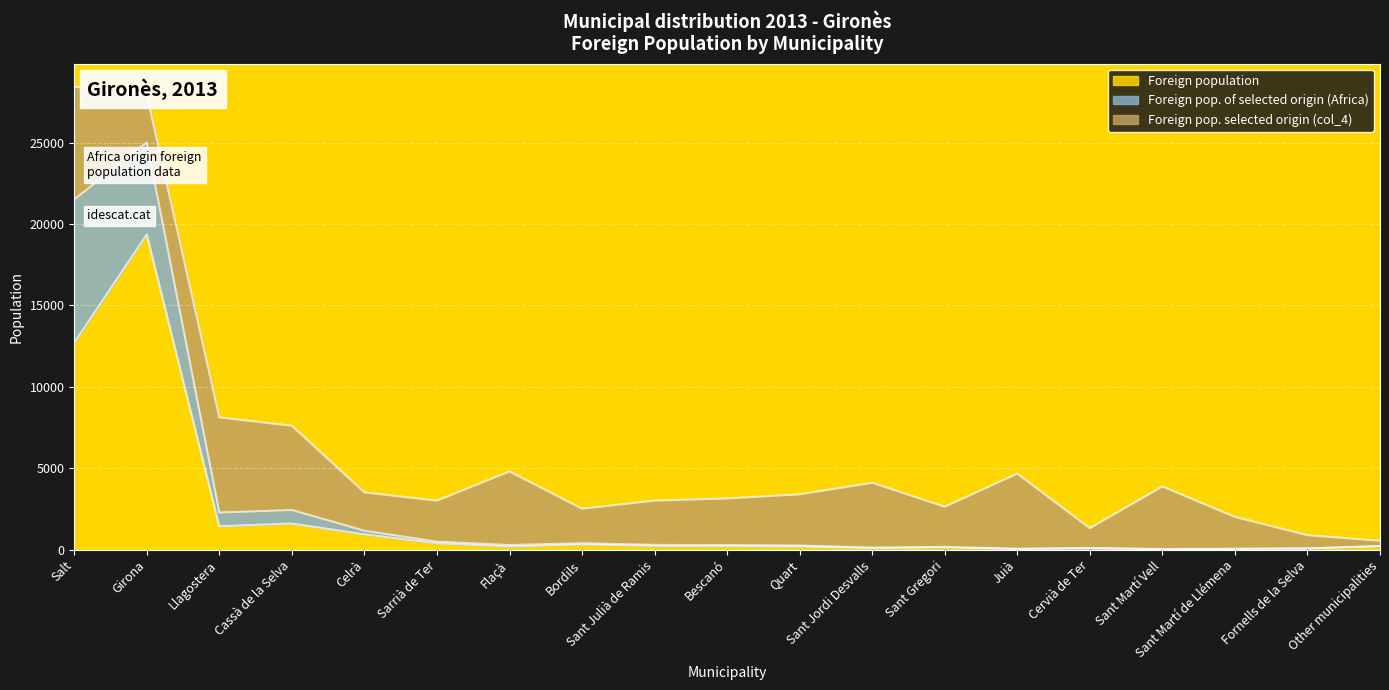

Between which two adjacent categories do Foreign pop. selected origin (col_4) and Foreign population first intersect?

Girona and Llagostera